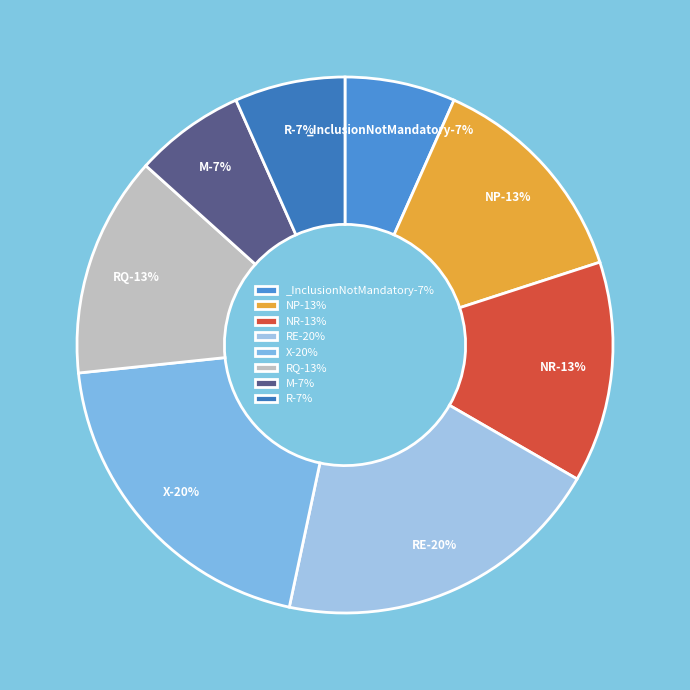

The NR slice represents 13% of the pie. True or false?

True